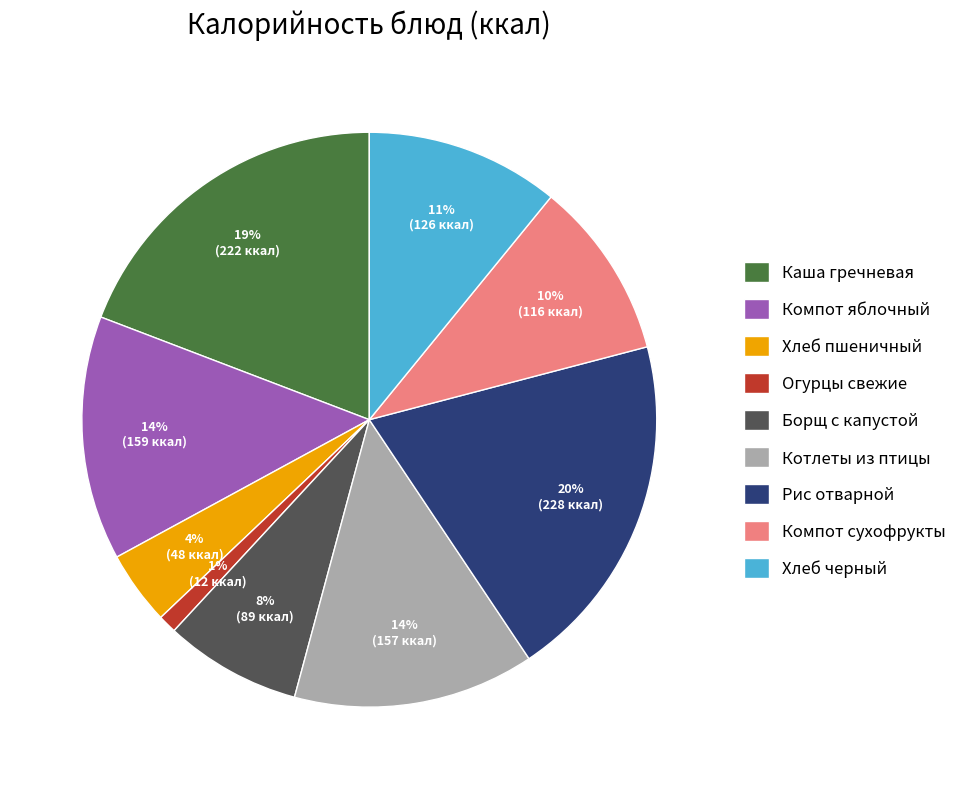

Between Каша гречневая and Огурцы свежие, which is larger?

Каша гречневая